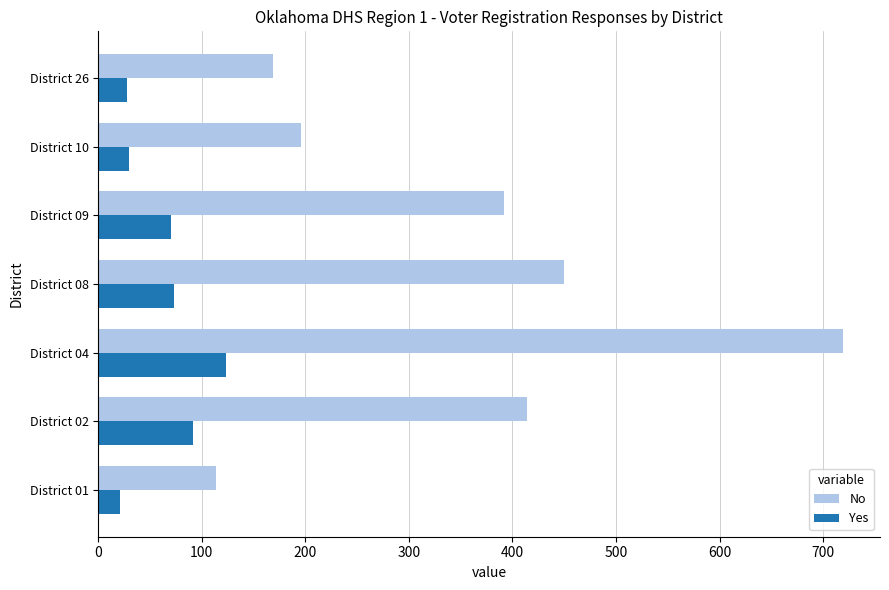

Which series changed the most between District 04 and District 08?

No